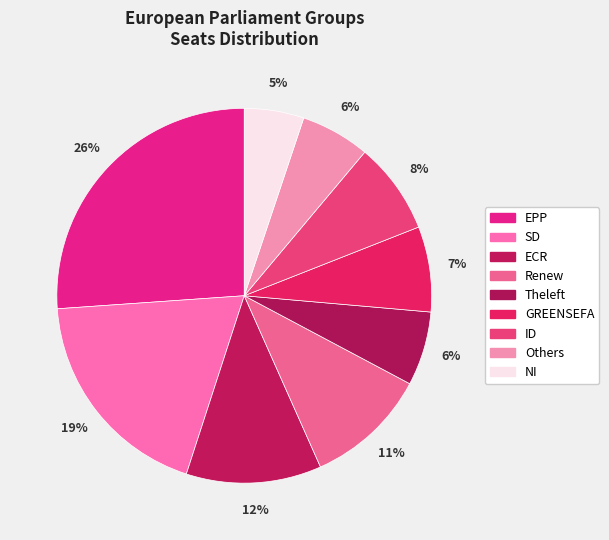

Is GREENSEFA the majority of the pie?

No